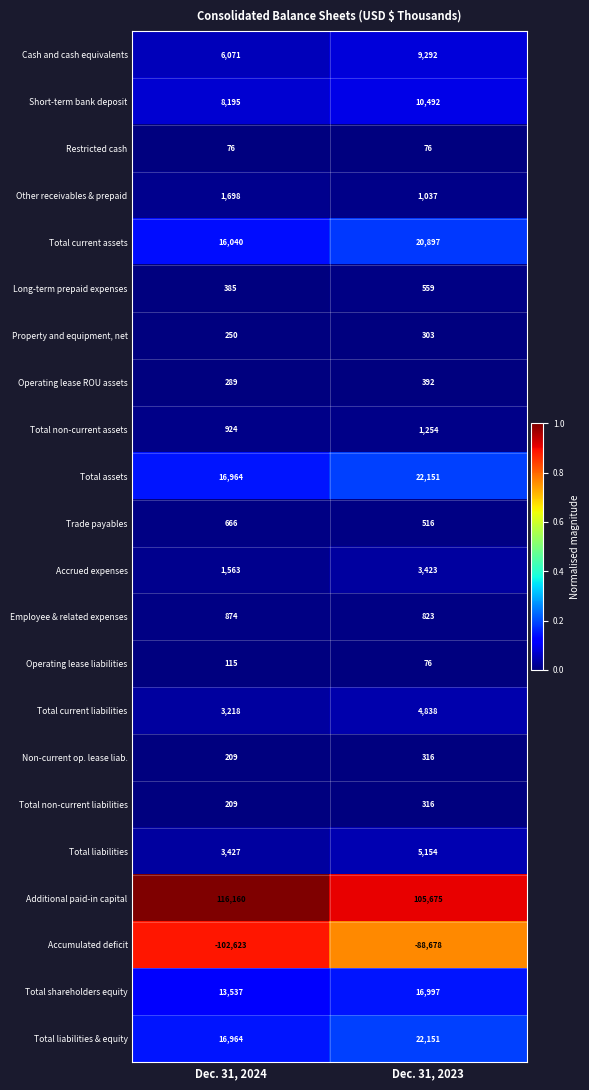

Which category has the lowest value across all series?

Dec. 31, 2024